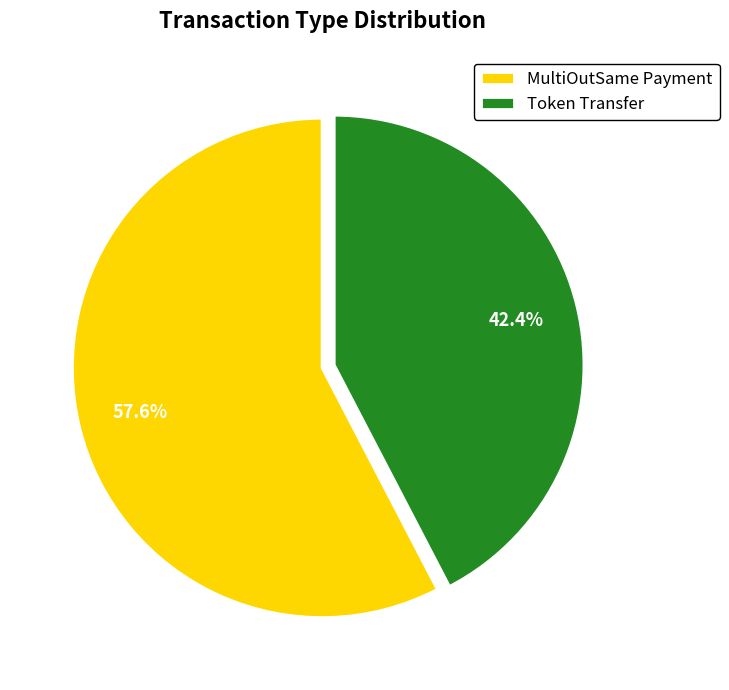

Is the sum of MultiOutSame Payment and Token Transfer greater than half?

Yes